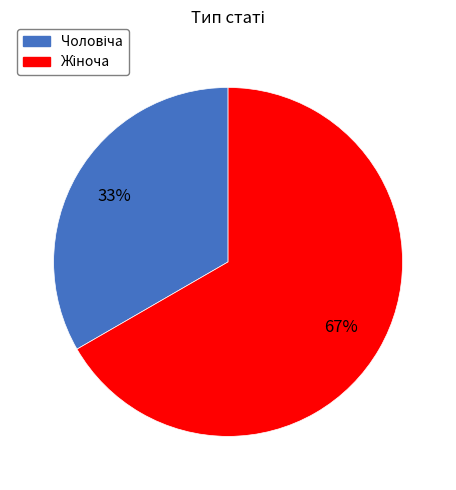

To the nearest percent, what is the average slice percentage?

50%